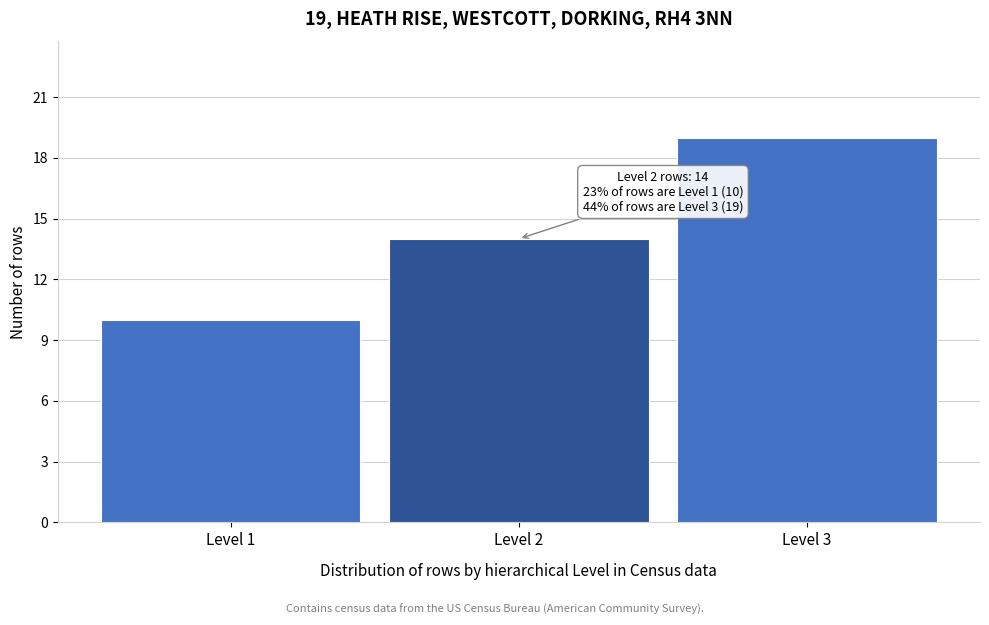

Reading left to right, extract all data points from this chart.

10	14	19